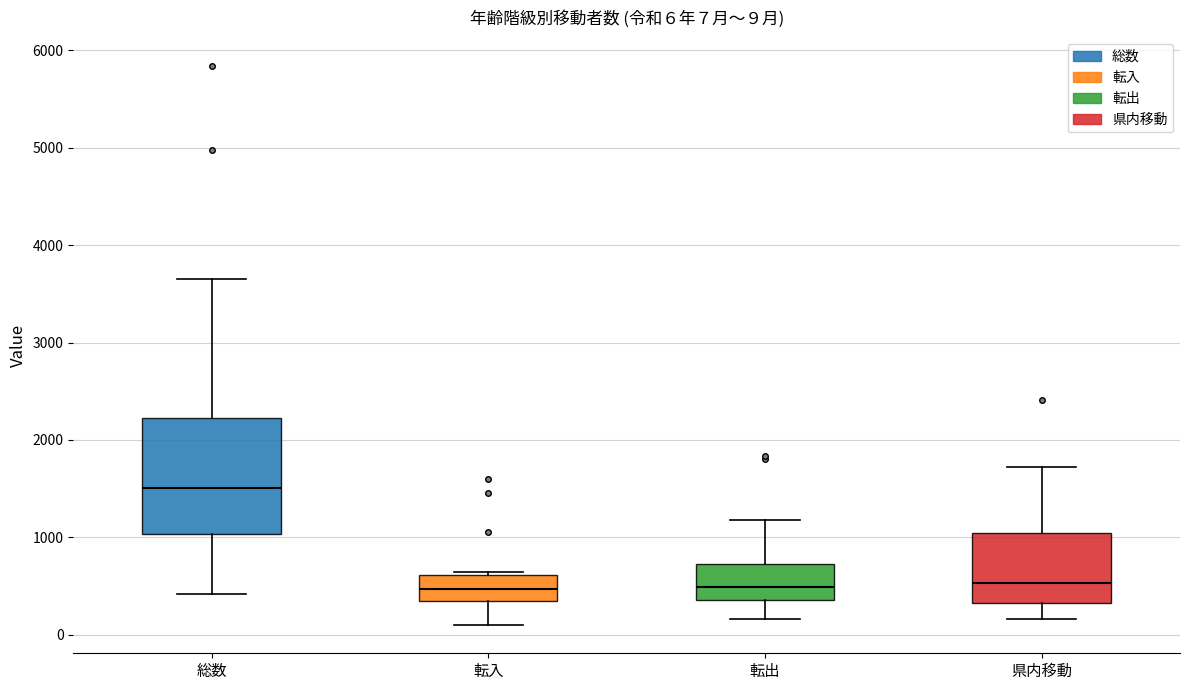

Which box is the tallest, from its lower edge to its upper edge?

総数